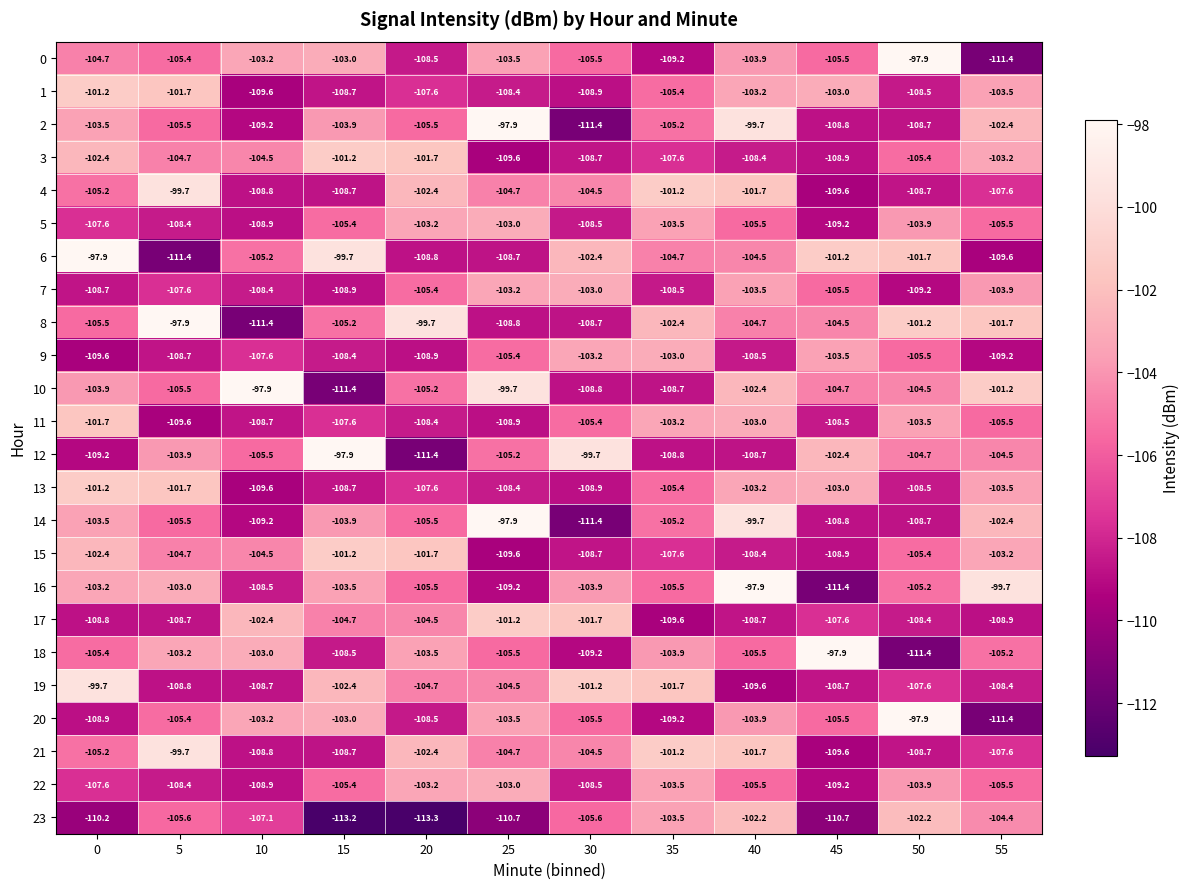

What is the sum of the 5 values at 30 and 10?

-217.4